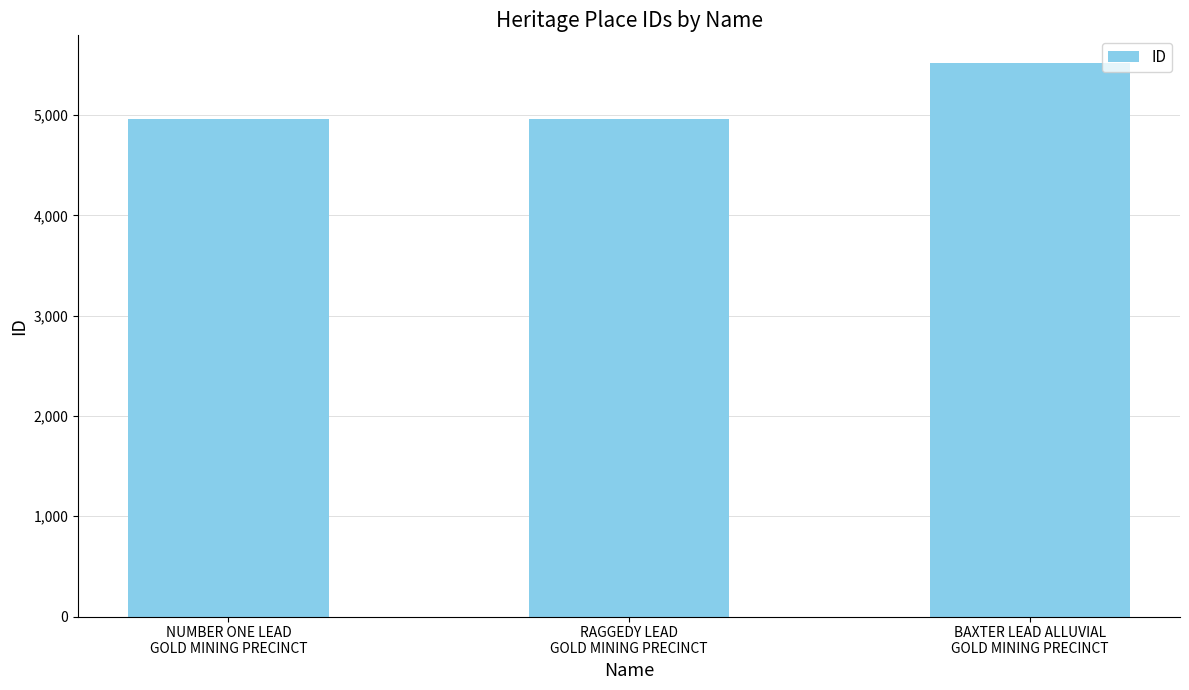

Is it true that the value at NUMBER ONE LEAD
GOLD MINING PRECINCT is 4962?

True